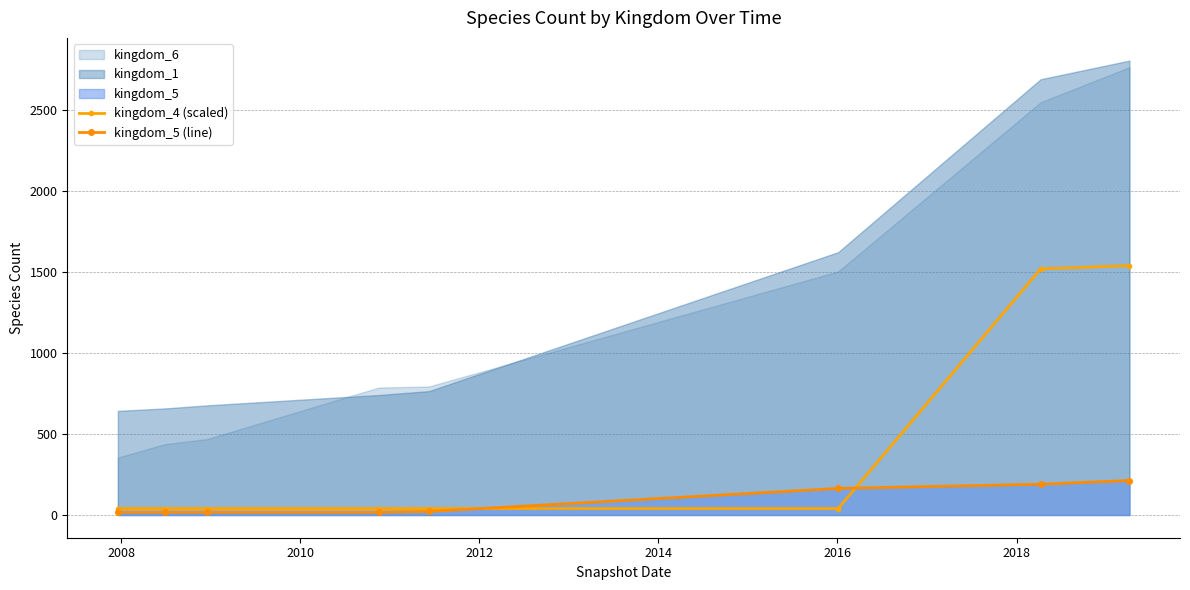

How many values in the kingdom_5 (line) series are below 22?

4